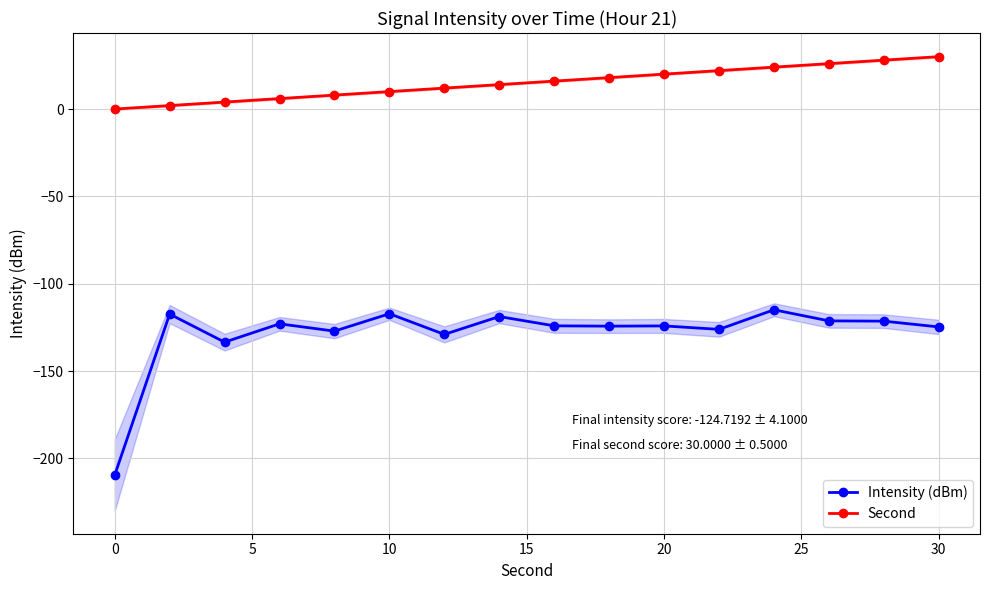

The value of Intensity (dBm) at 35 is -197.7. True or false?

False